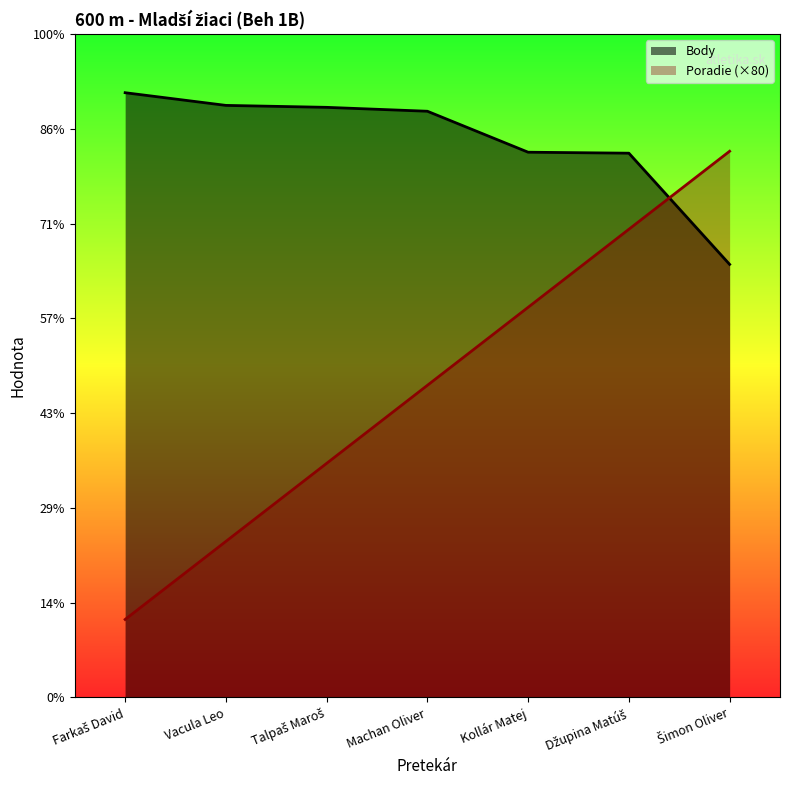

What is the spread (max minus min) of values at Machan Oliver?

281